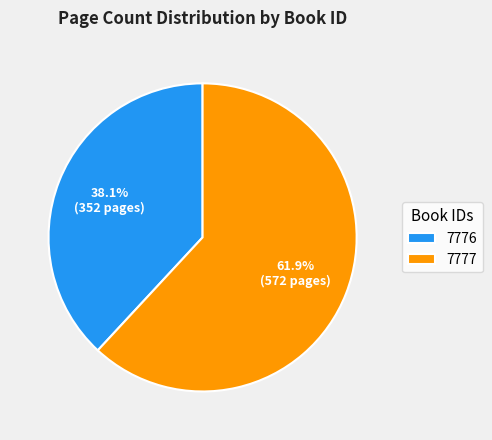

Is it true that 7777 is 54% of the pie?

False